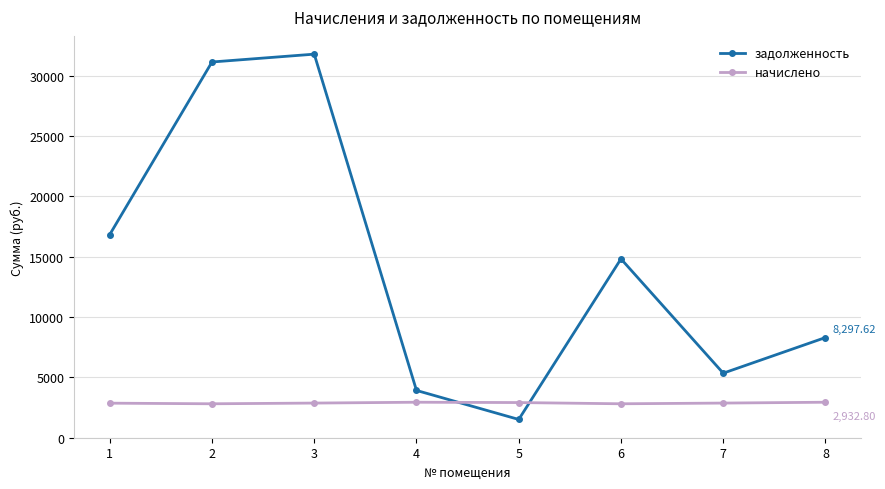

The задолженность series shows 52261.1 at 2. True or false?

False